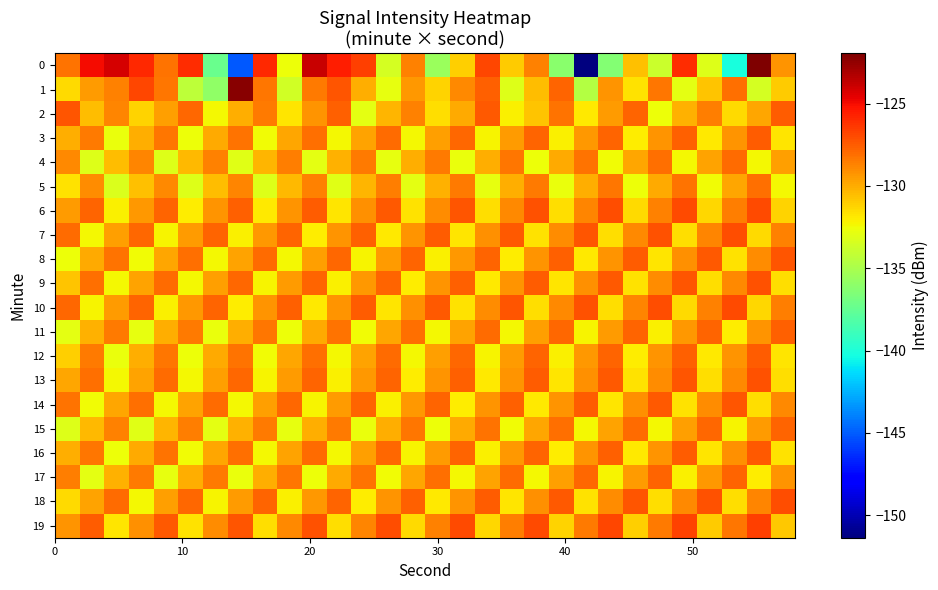

List the series in order of their peak value, lowest first.

5, 4, 15, 17, 11, 3, 12, 16, 2, 8, 14, 9, 13, 7, 18, 10, 6, 19, 1, 0